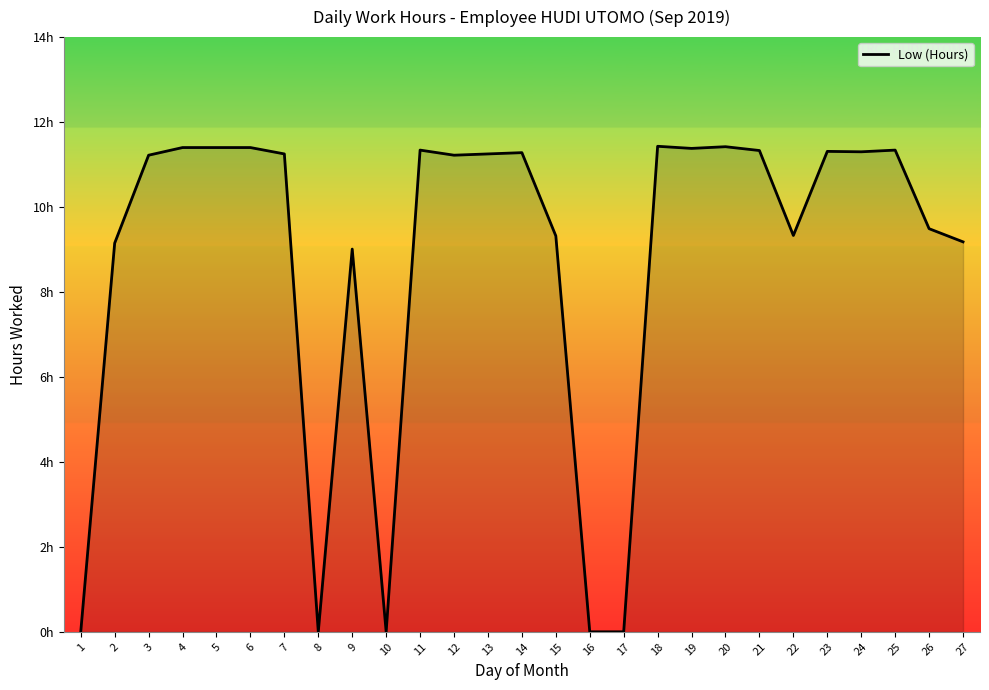

What value does the data have at 11?

11.3